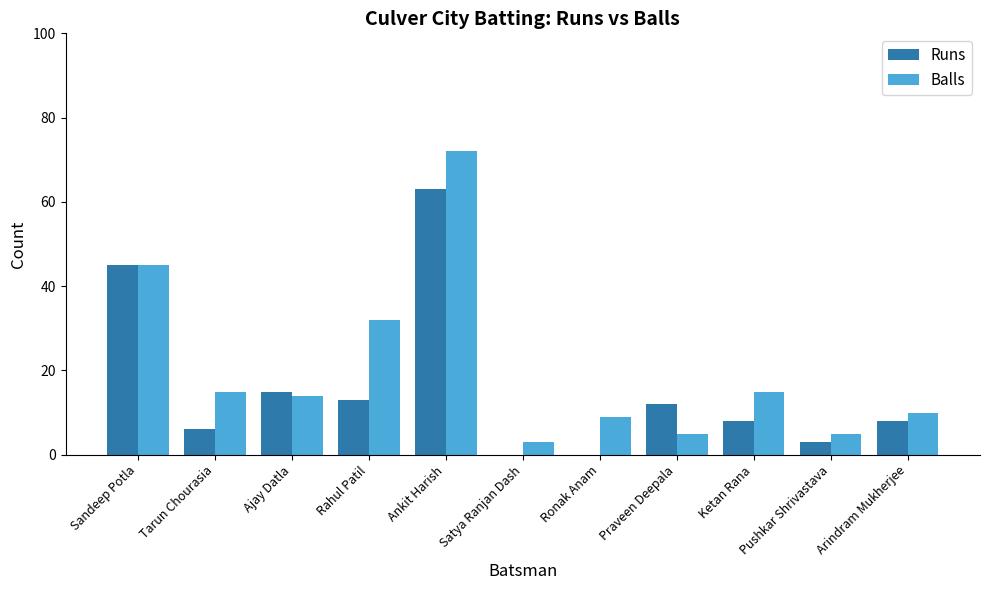

What is the sum of the Balls values at Ketan Rana and Arindram Mukherjee?

25